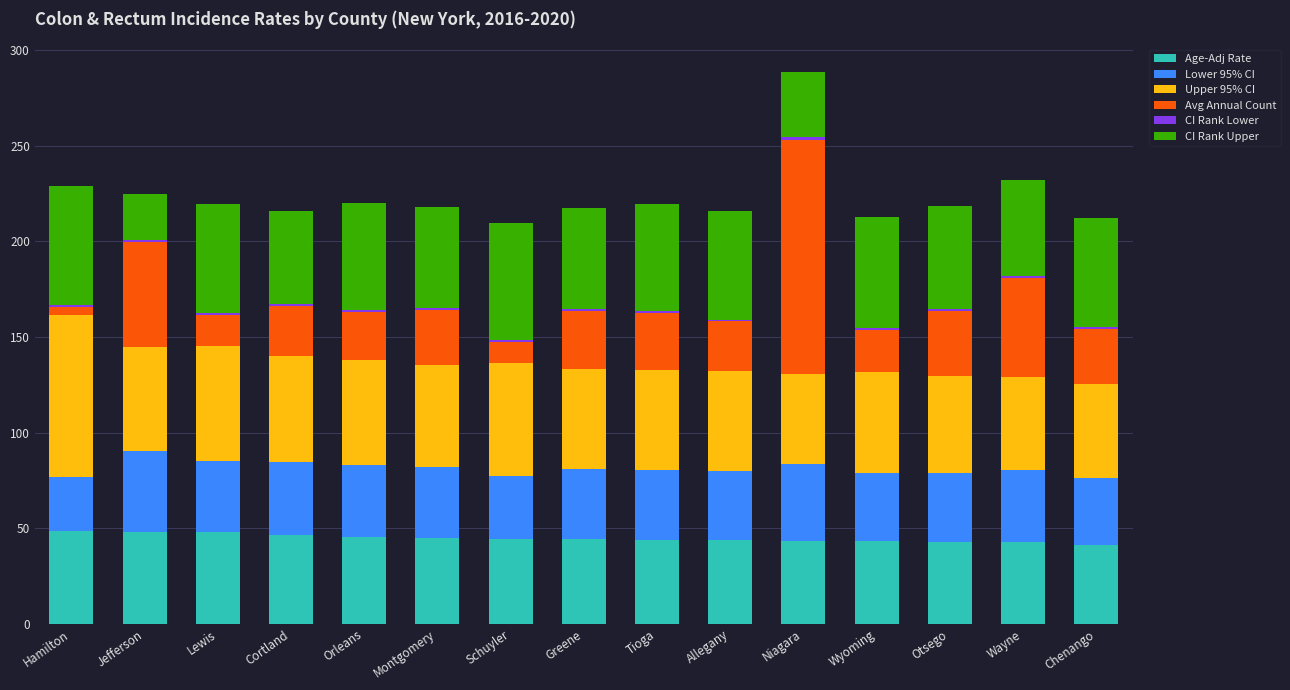

What is the difference between the second highest and minimum values in the Age-Adj Rate series?

6.6